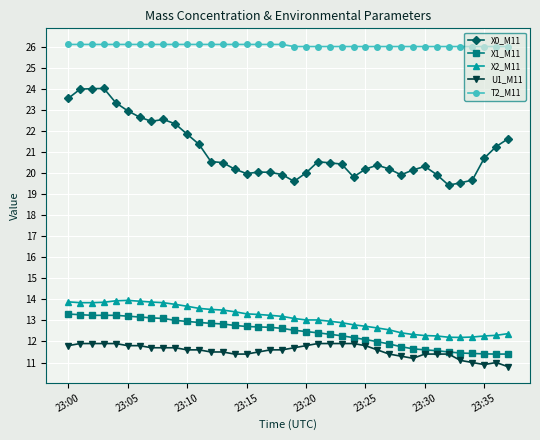

In X0_M11, how many points are higher than both neighbors (excluding endpoints)?

6